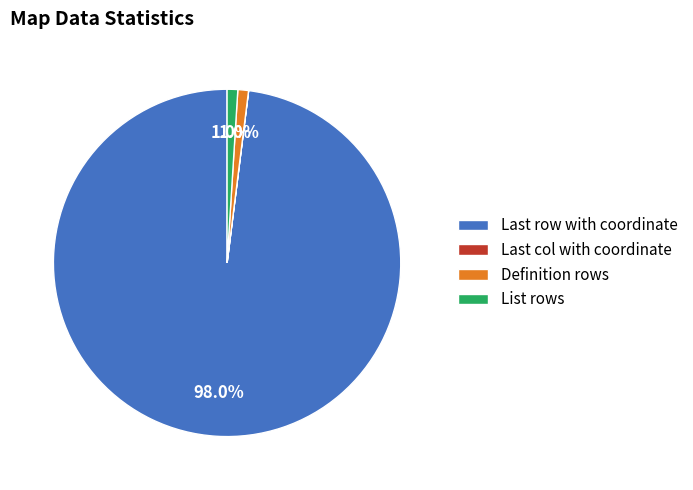

Is there any slice that represents more than half of the pie?

Yes